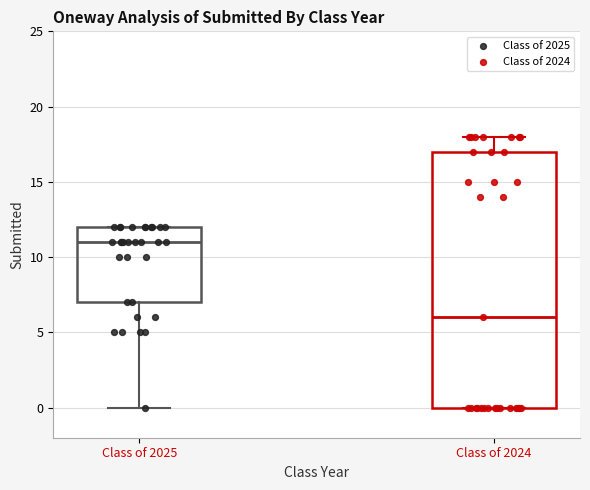

Where does the lower whisker of the box for Class of 2025 end on the y-axis? The values are not printed on the chart, so give them approximately, as read against the axis.

0